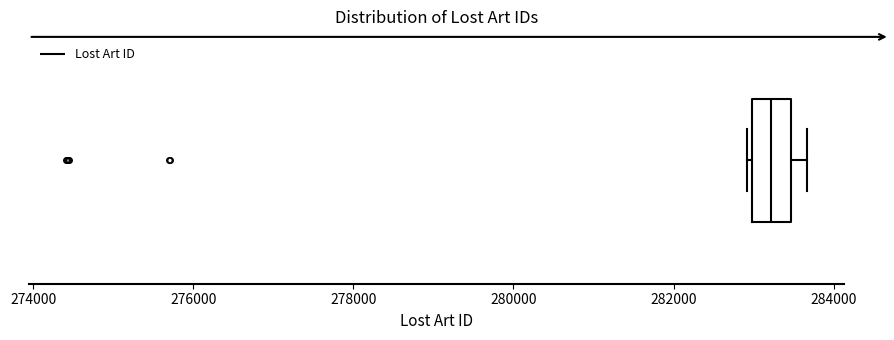

Where is the right edge of the box on the x-axis? The values are not printed on the chart, so give them approximately, as read against the axis.

283400